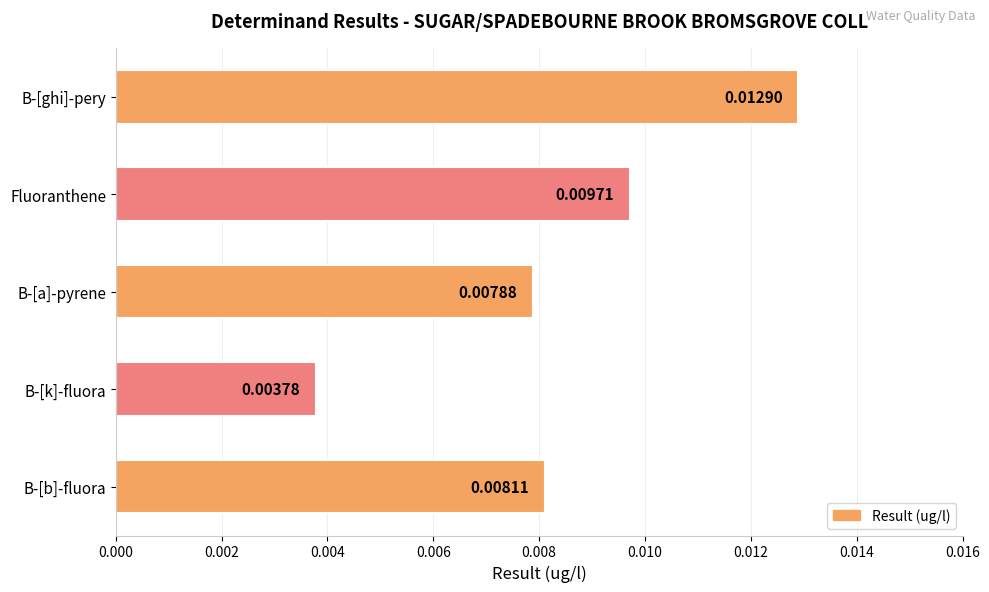

List the labels in order of value, largest first.

B-[ghi]-pery, Fluoranthene, B-[b]-fluora, B-[a]-pyrene, B-[k]-fluora